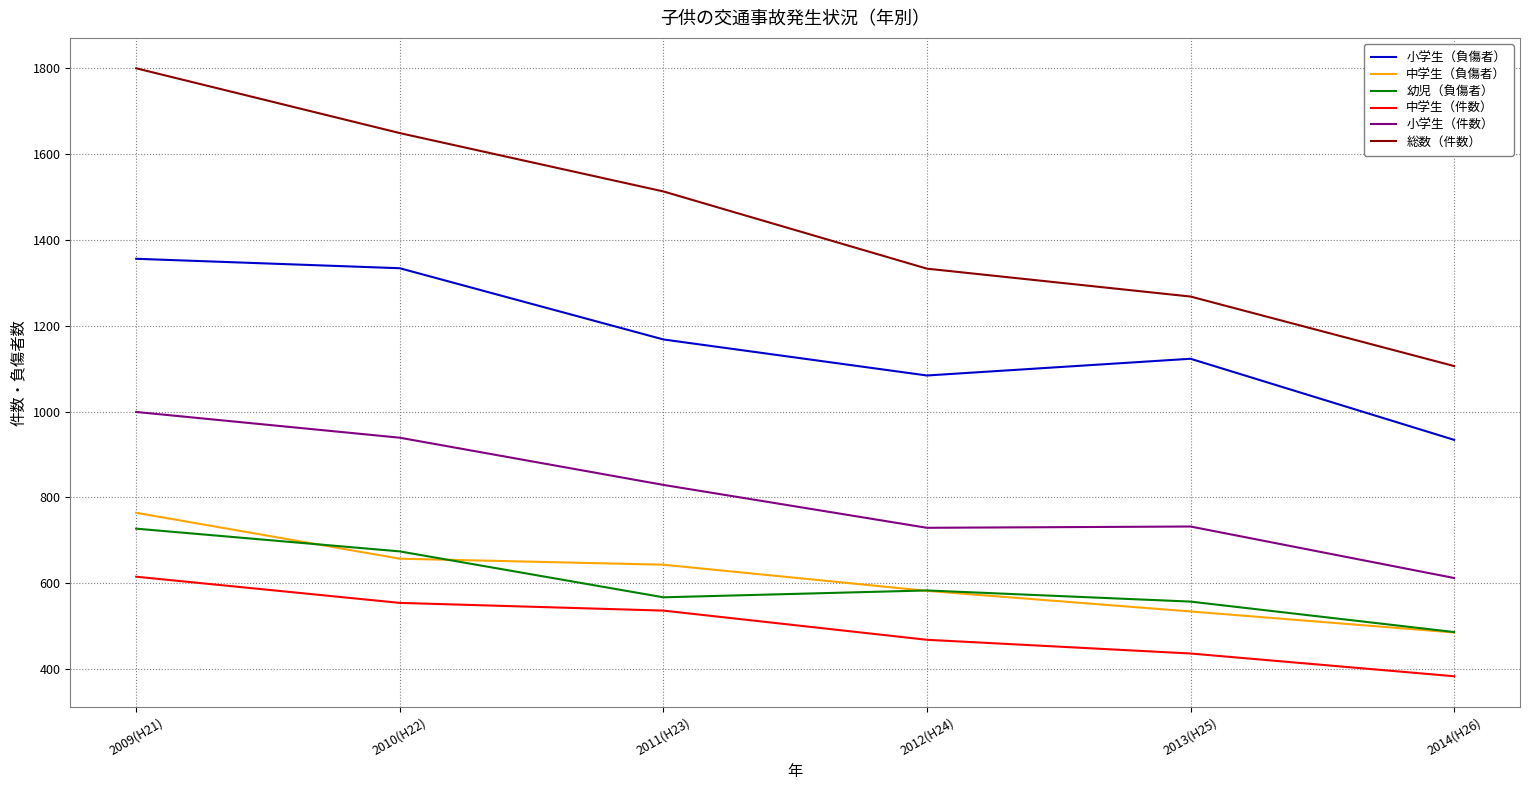

What is the difference between the 幼児（負傷者） values at 2010(H22) and 2013(H25)?

117